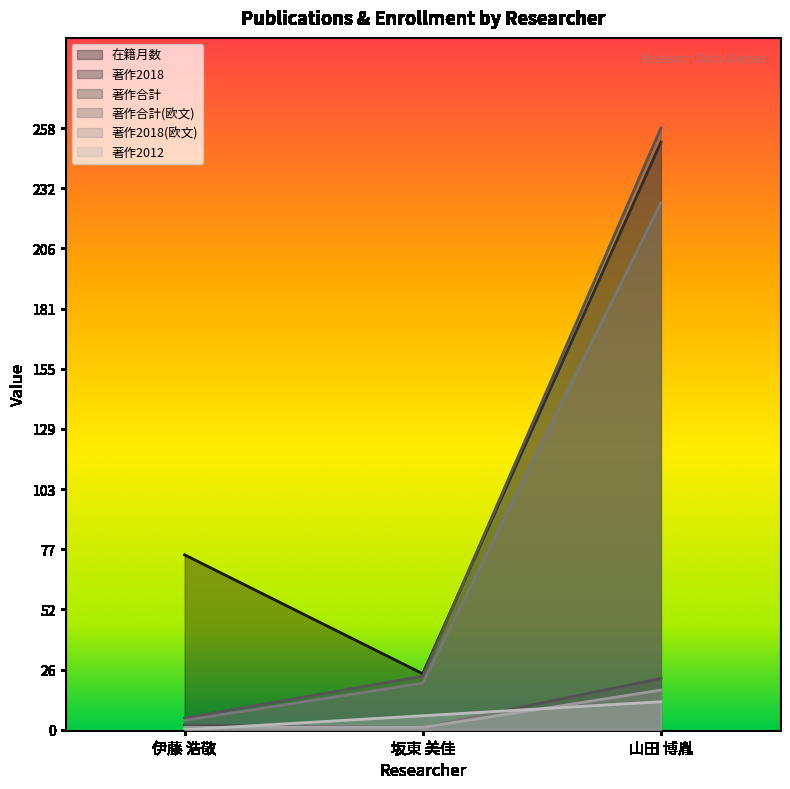

Reading left to right, list all the values displayed in this chart.

在籍月数: 75	24	252
著作2018: 2	1	22
著作合計: 5	23	258
著作合計(欧文): 4	20	226
著作2018(欧文): 1	1	17
著作2012: 0	6	12